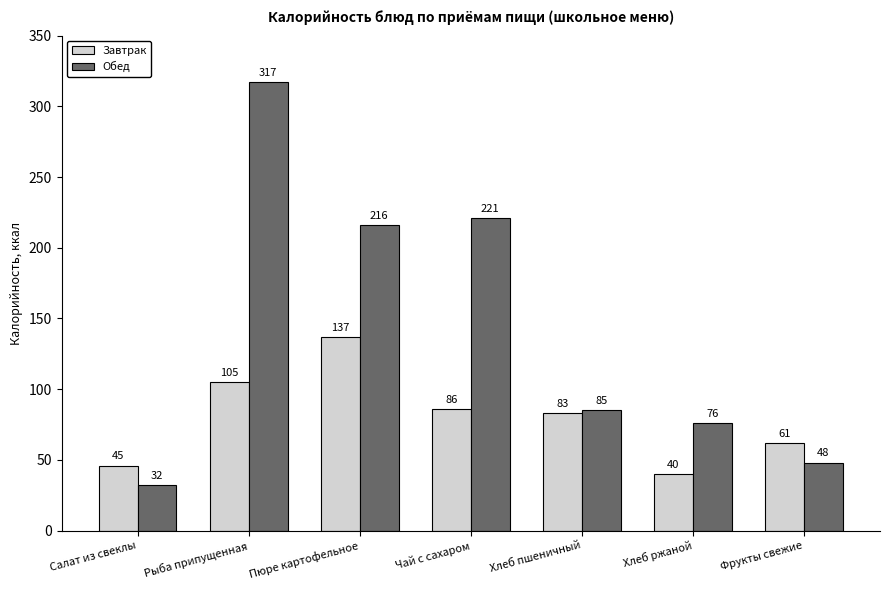

At Рыба припущенная, list the series in order from largest to smallest.

Обед, Завтрак